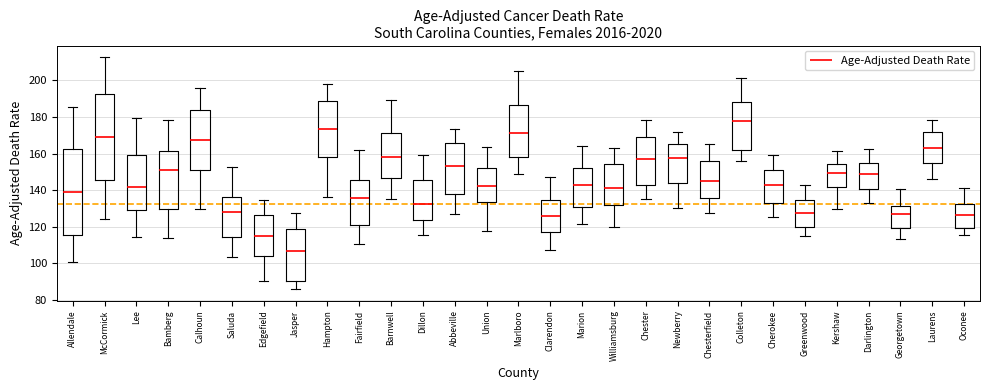

Reading left to right, transcribe this box plot: for each box, give where its median line is, the range the box spans, and where its two whiskers end, as read against the y-axis. The values are not printed on the chart, so give them approximately, as read against the axis.

Allendale: median 138, box 116 to 162, whiskers 100 to 186
McCormick: median 168, box 146 to 192, whiskers 124 to 212
Lee: median 142, box 130 to 158, whiskers 114 to 180
Bamberg: median 150, box 130 to 162, whiskers 114 to 178
Calhoun: median 168, box 152 to 184, whiskers 130 to 196
Saluda: median 128, box 114 to 136, whiskers 104 to 152
Edgefield: median 116, box 104 to 126, whiskers 90 to 134
Jasper: median 108, box 90 to 118, whiskers 86 to 128
Hampton: median 174, box 158 to 188, whiskers 136 to 198
Fairfield: median 136, box 122 to 146, whiskers 110 to 162
Barnwell: median 158, box 146 to 172, whiskers 136 to 190
Dillon: median 132, box 124 to 146, whiskers 116 to 160
Abbeville: median 152, box 138 to 166, whiskers 128 to 174
Union: median 142, box 134 to 152, whiskers 118 to 164
Marlboro: median 172, box 158 to 186, whiskers 148 to 206
Clarendon: median 126, box 118 to 134, whiskers 108 to 148
Marion: median 144, box 130 to 152, whiskers 122 to 164
Williamsburg: median 142, box 132 to 154, whiskers 120 to 162
Chester: median 156, box 144 to 170, whiskers 136 to 178
Newberry: median 158, box 144 to 166, whiskers 130 to 172
Chesterfield: median 146, box 136 to 156, whiskers 128 to 164
Colleton: median 178, box 162 to 188, whiskers 156 to 200
Cherokee: median 144, box 134 to 150, whiskers 126 to 160
Greenwood: median 128, box 120 to 134, whiskers 116 to 142
Kershaw: median 150, box 142 to 154, whiskers 130 to 162
Darlington: median 148, box 140 to 154, whiskers 132 to 162
Georgetown: median 126, box 120 to 132, whiskers 114 to 140
Laurens: median 162, box 154 to 172, whiskers 146 to 178
Oconee: median 126, box 120 to 132, whiskers 116 to 142